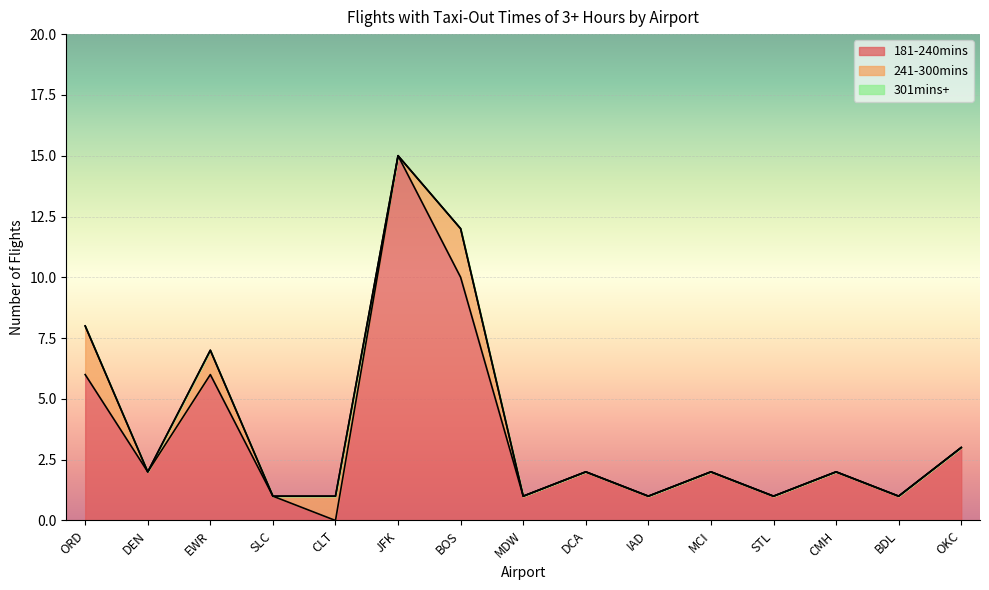

Reading left to right, transcribe all the data shown in this chart.

181-240mins: 6	2	6	1	0	15	10	1	2	1	2	1	2	1	3
241-300mins: 2	0	1	0	1	0	2	0	0	0	0	0	0	0	0
301mins+: 0	0	0	0	0	0	0	0	0	0	0	0	0	0	0